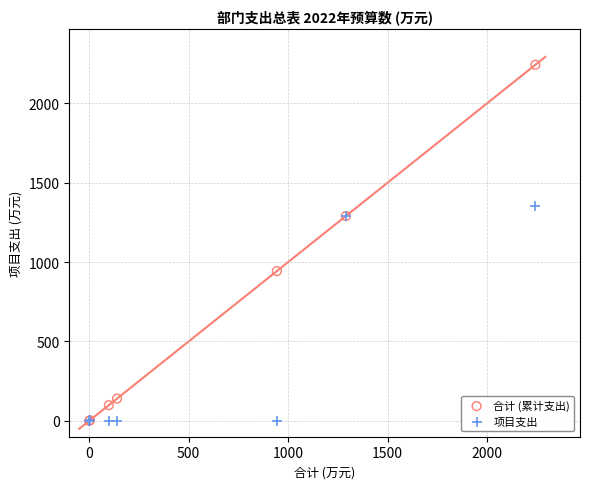

Which series reaches the maximum Y coordinate?

合计 (累计支出)